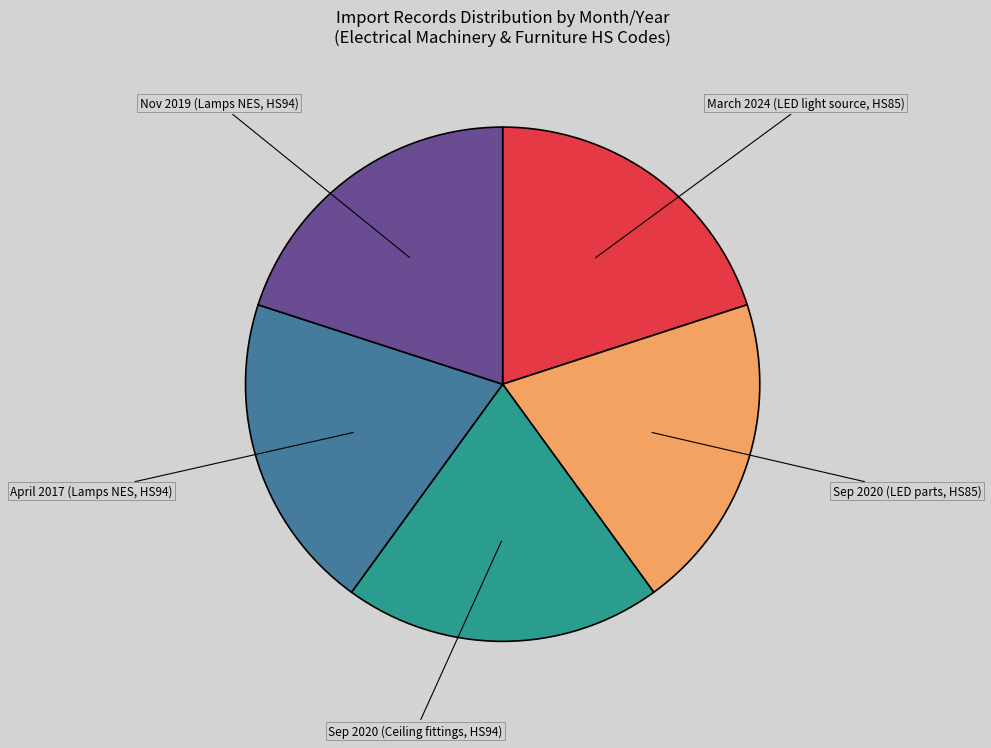

Is there any slice that represents more than half of the pie?

No